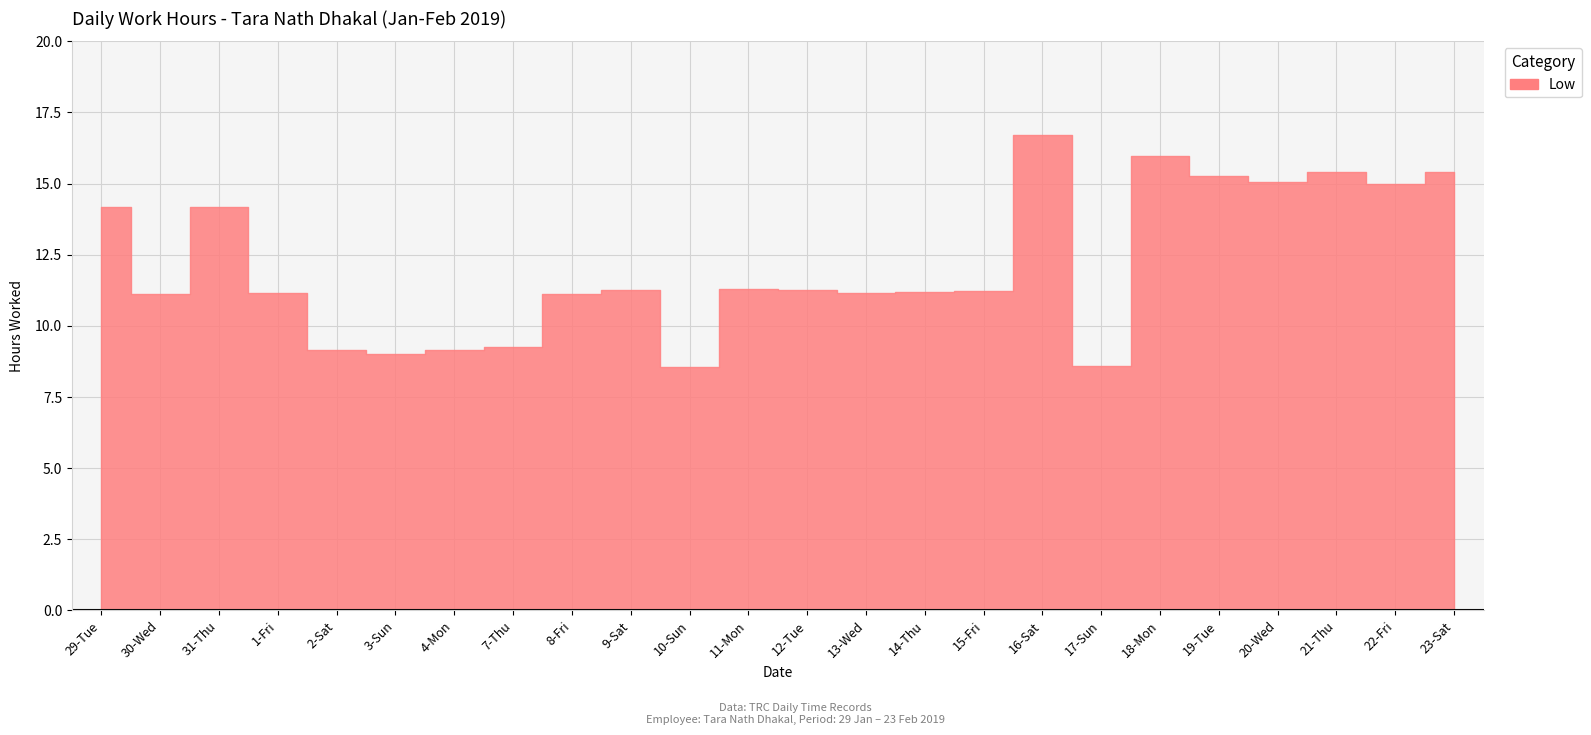

Which category has the highest value across all series?

16-Sat